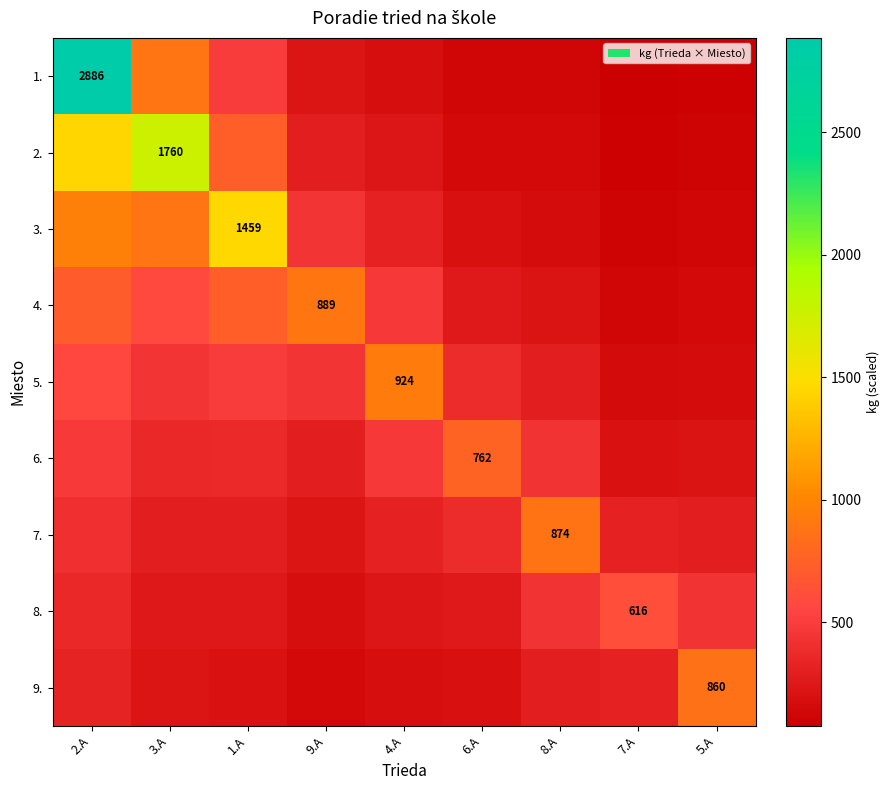

The value of 8. at 9.A is 78.3. True or false?

False